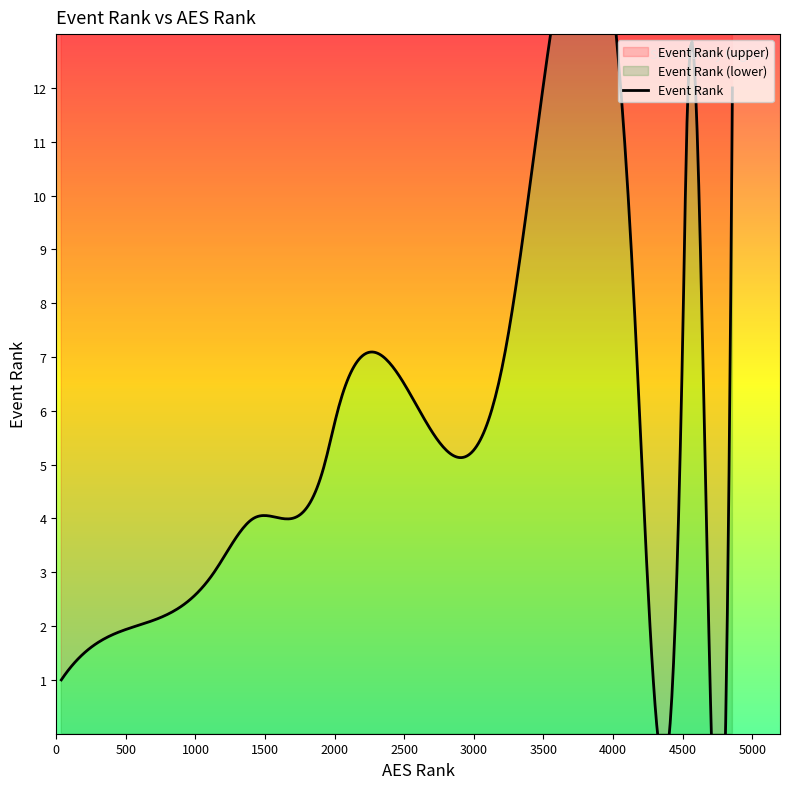

What is the ratio of the value at 0 to the value at 6?

0.1